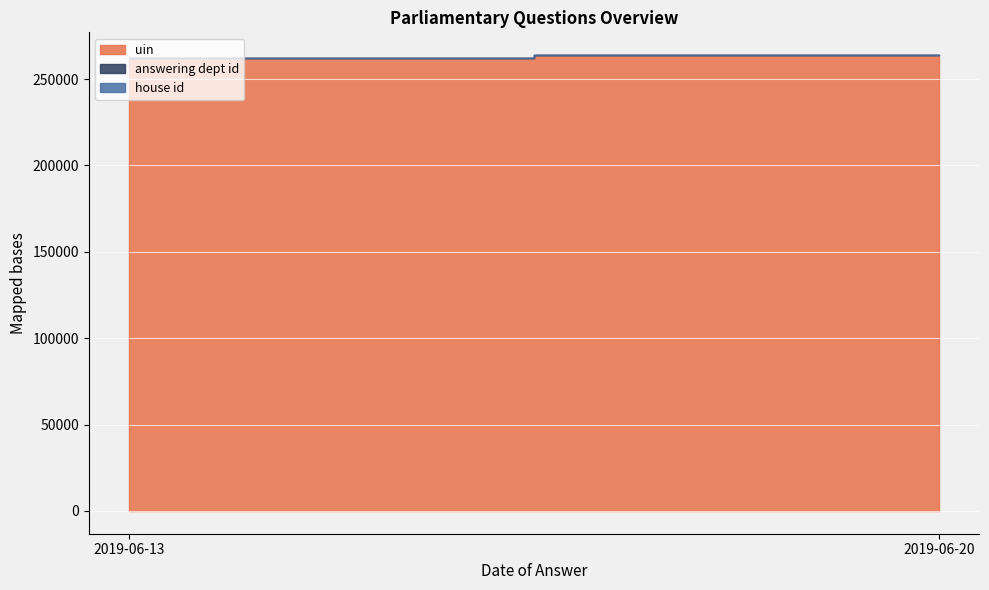

Which category has the lowest value in the answering dept id series?

2019-06-13